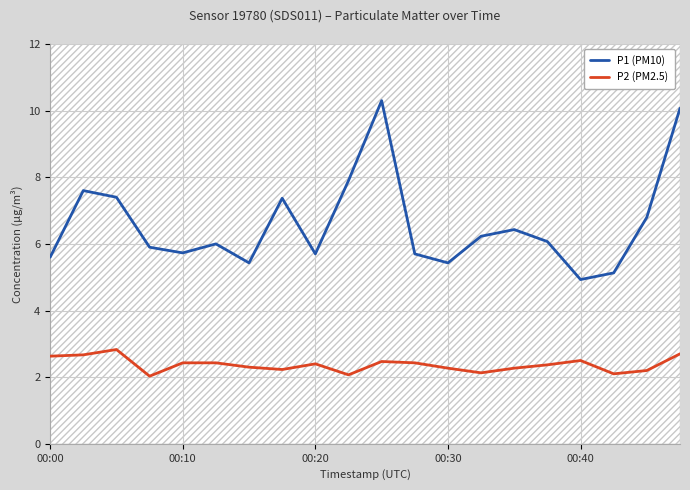

Rank the series by their maximum value, from highest to lowest.

P1 (PM10), P2 (PM2.5)